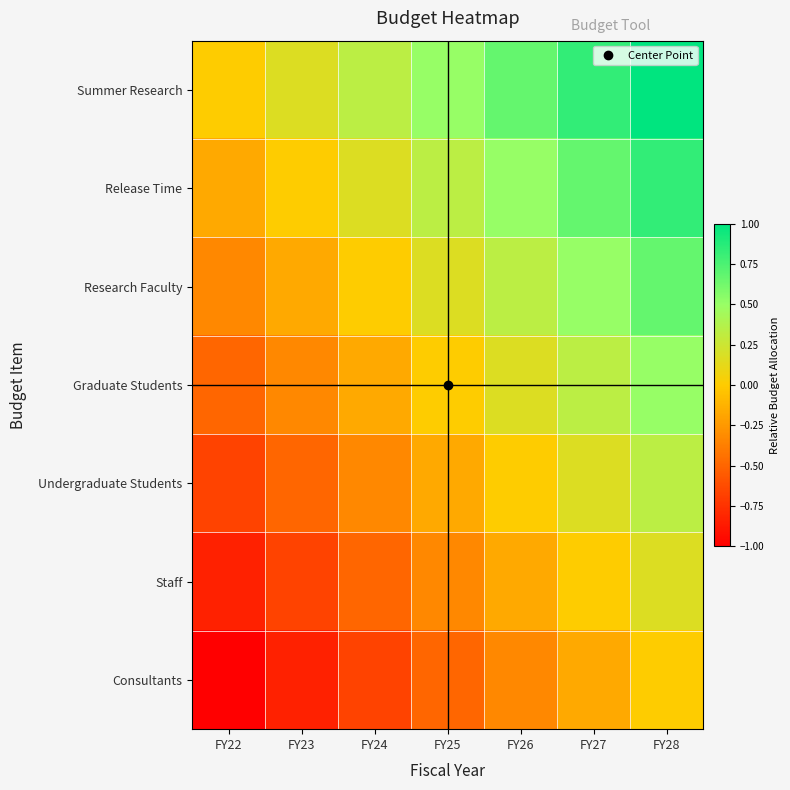

Which series has the largest total across all categories?

Summer Research